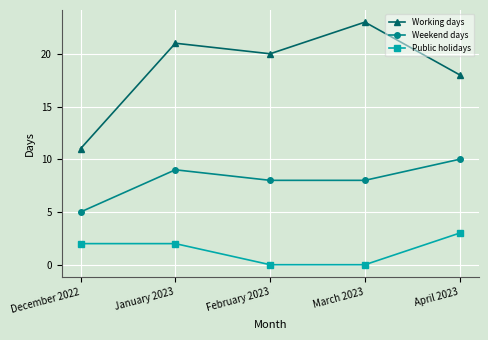

The Working days series shows 21 at January 2023. True or false?

True